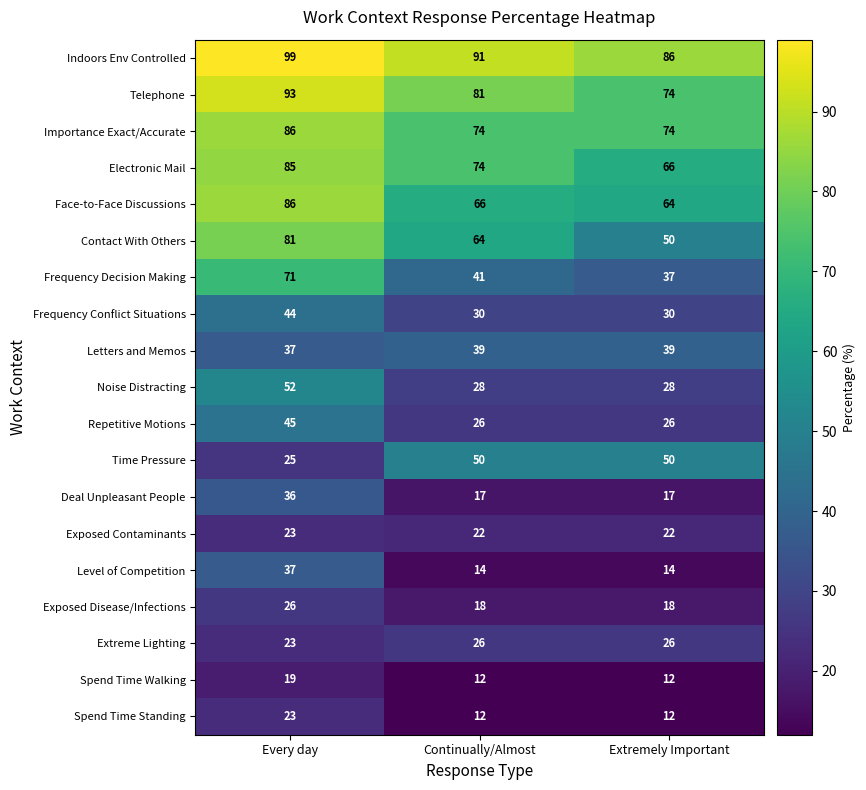

List the labels in order of Indoors Env Controlled value, smallest first.

Extremely Important, Continually/Almost, Every day